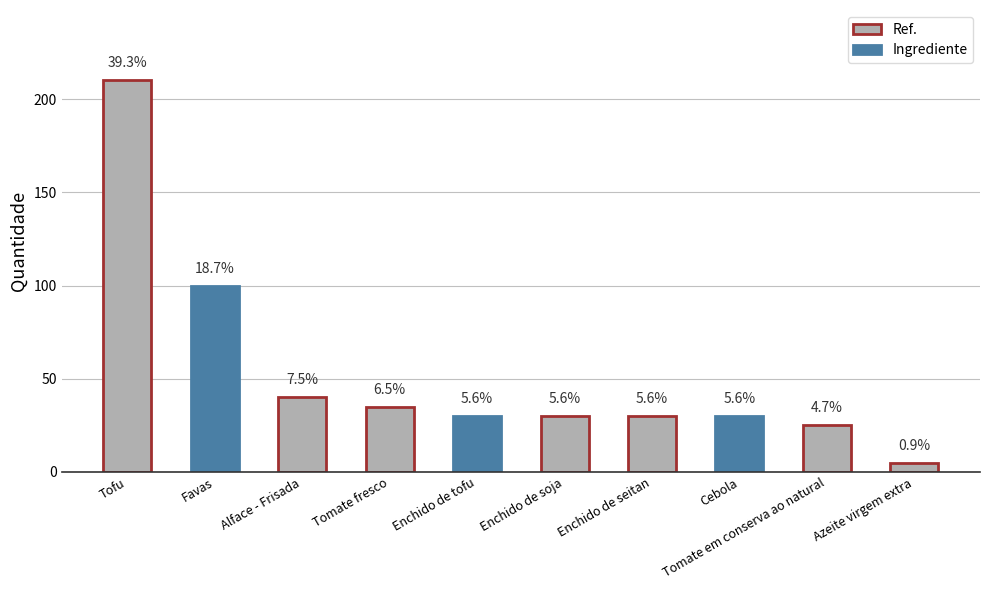

Reading left to right, transcribe all the data shown in this chart.

210	100	40	35	30	30	30	30	25	5